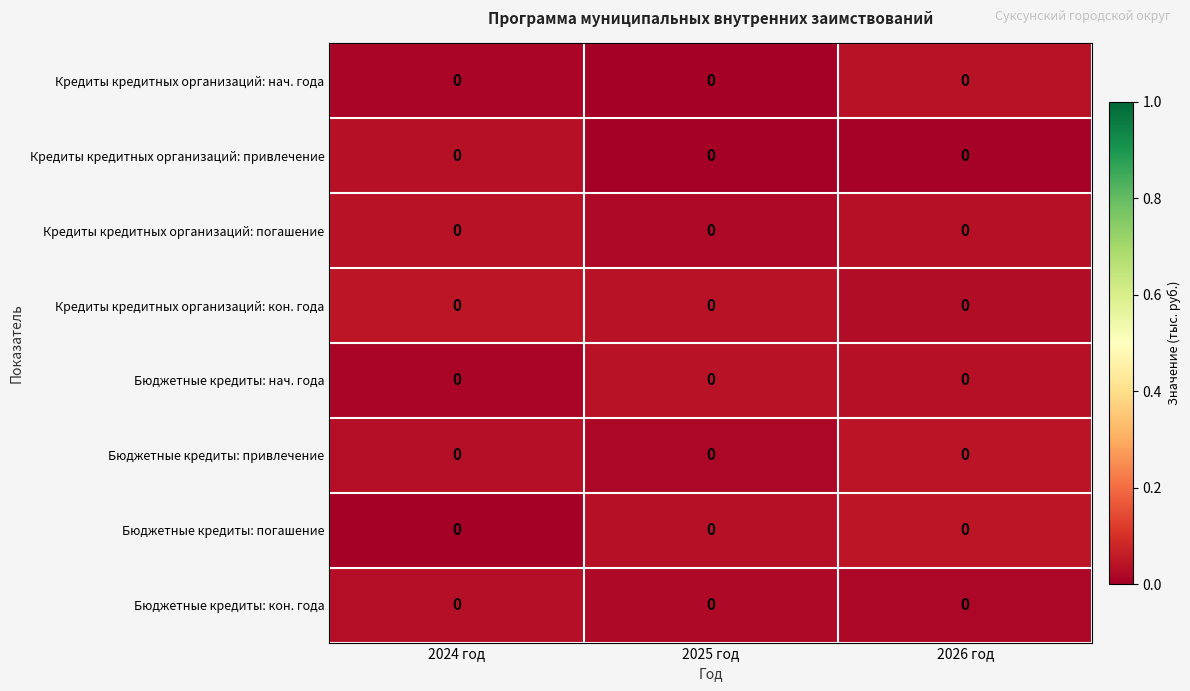

Which category has the highest value across all series?

2024 год